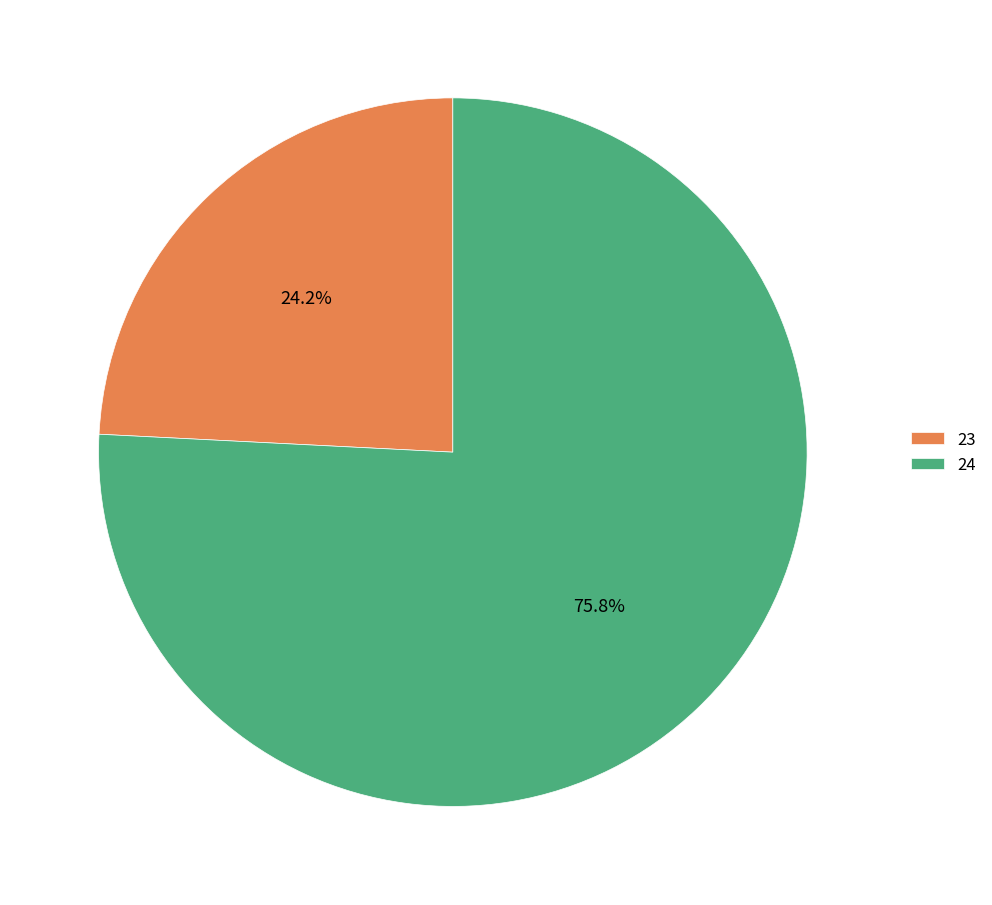

How many slices are in this pie chart?

2